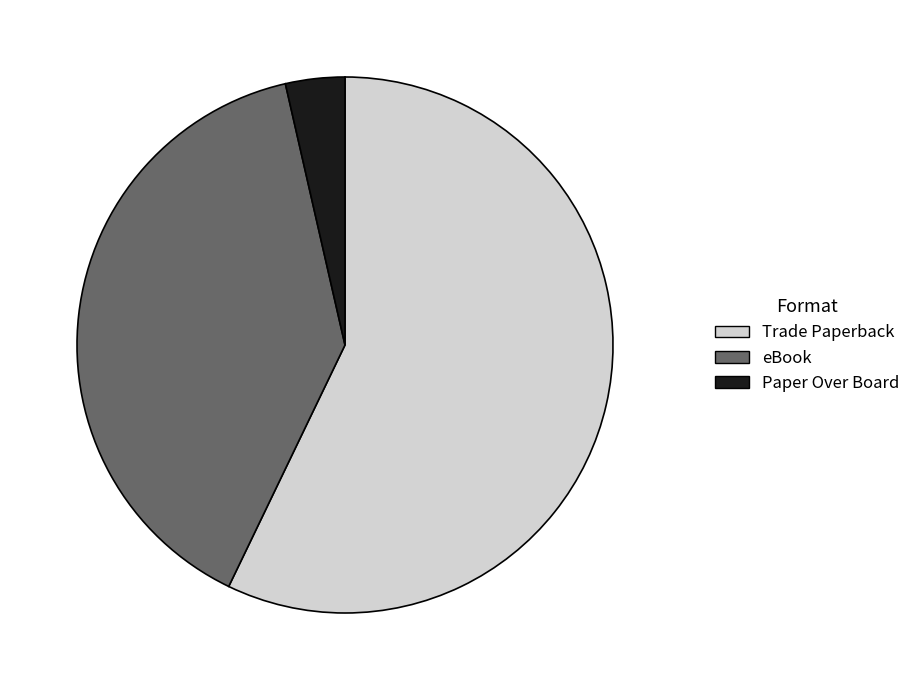

The eBook slice represents 39% of the pie. True or false?

True